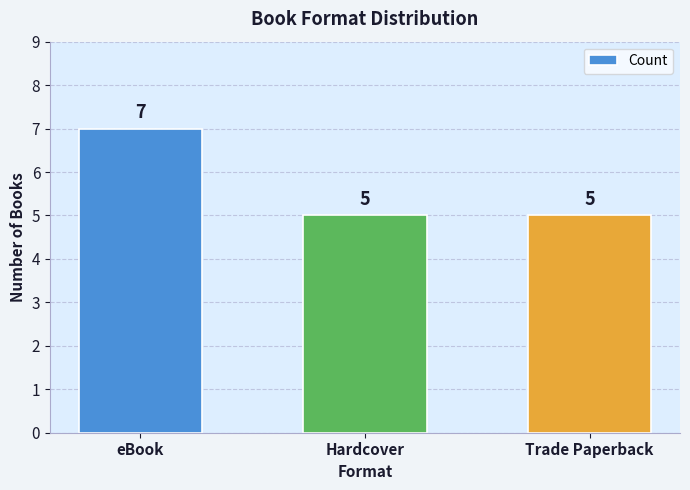

What is the label of the 1st bar from the right?

Trade Paperback